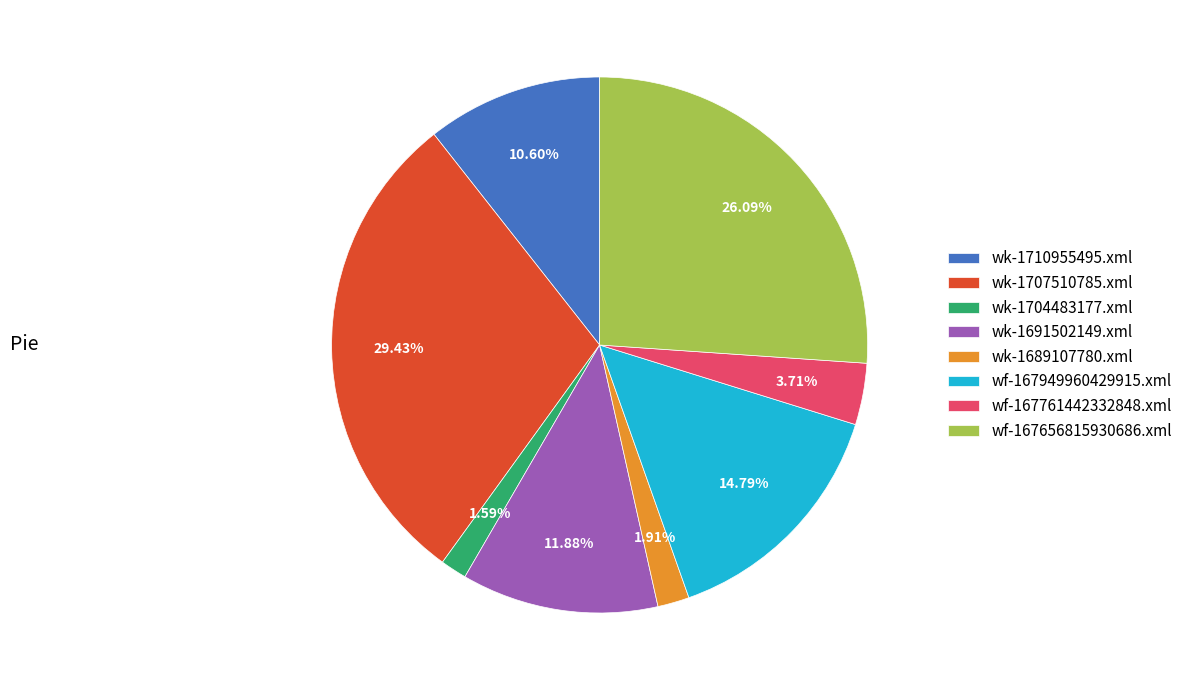

Do wk-1704483177.xml and wk-1689107780.xml together represent more than half of the pie?

No